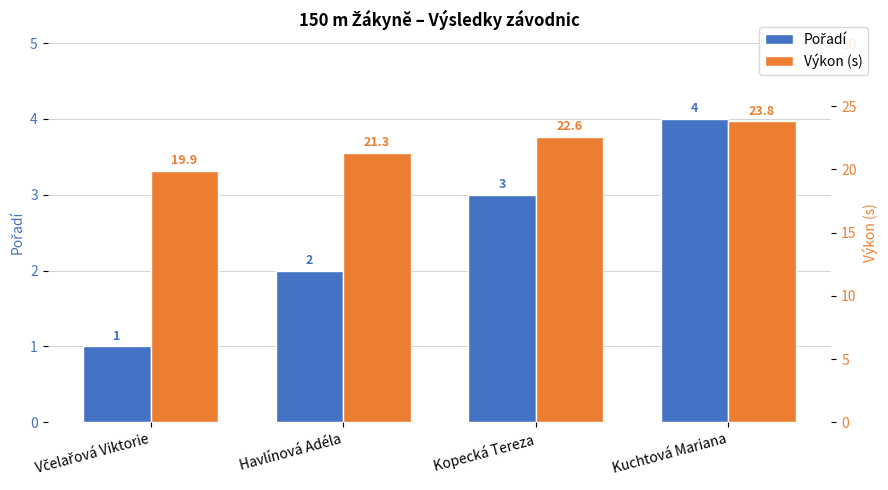

What is the difference between the maximum and minimum values in the Výkon (s) series?

3.9